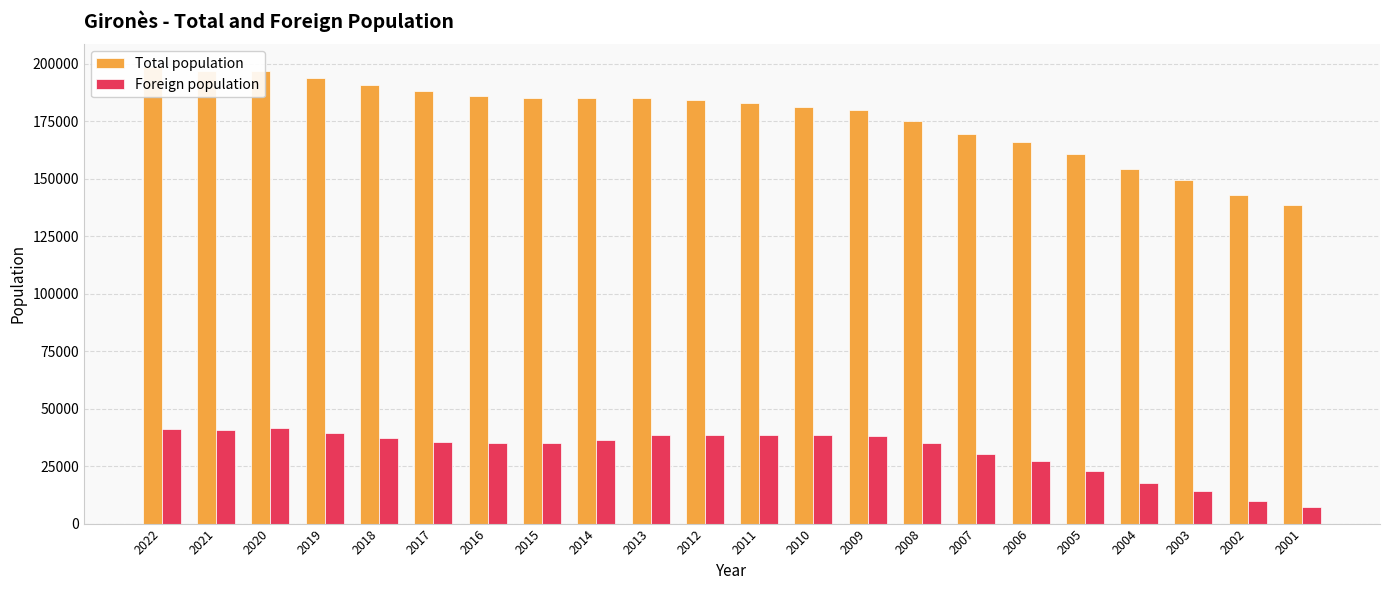

What is the sum of the Foreign population values at 2003 and 2007?

44501